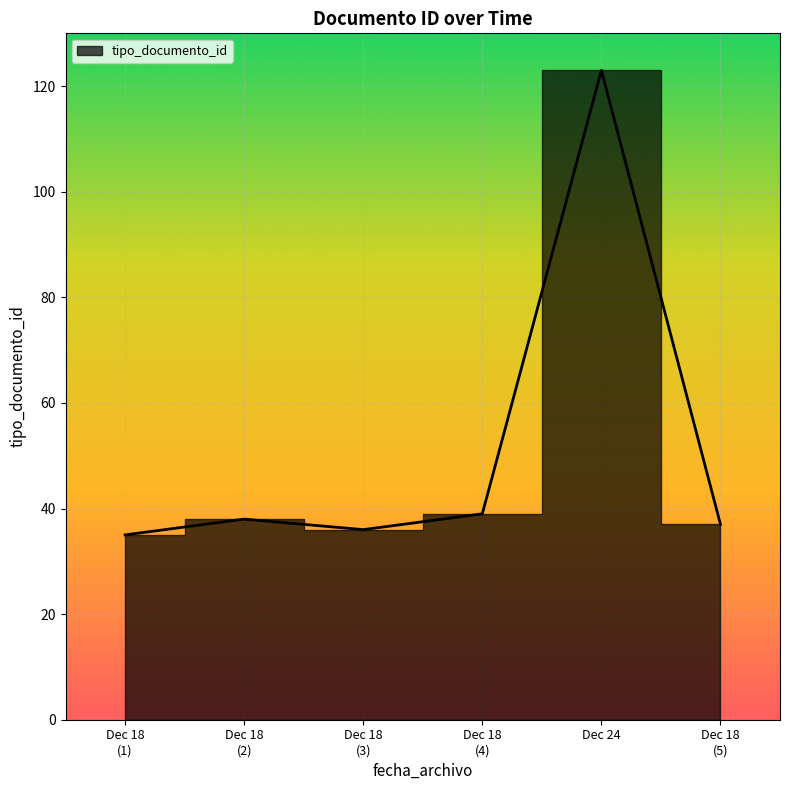

Reading left to right, transcribe all the data shown in this chart.

35	38	36	39	123	37